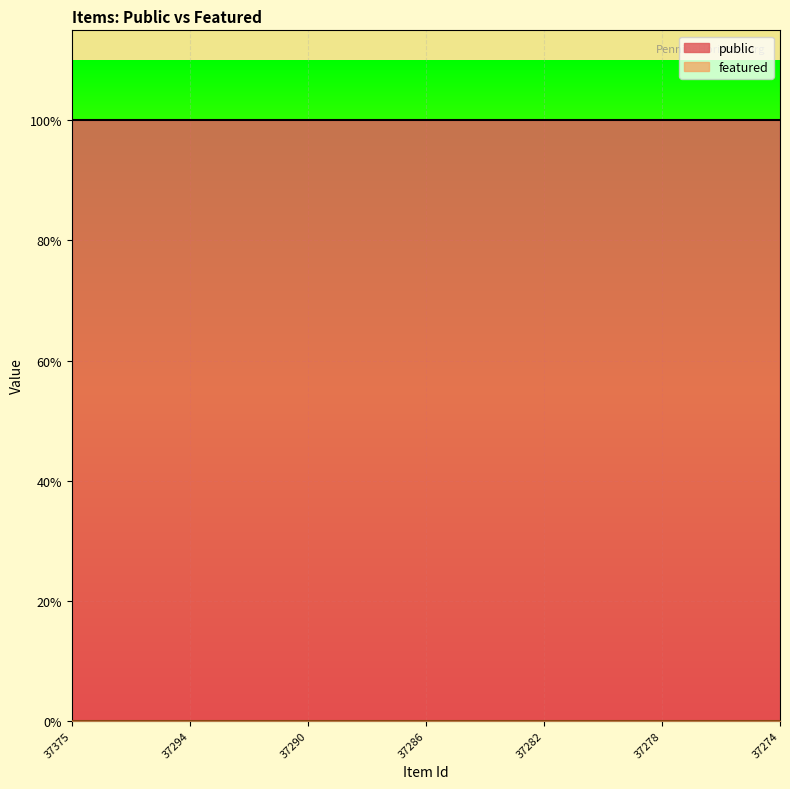

Which series has the widest spread of values?

public